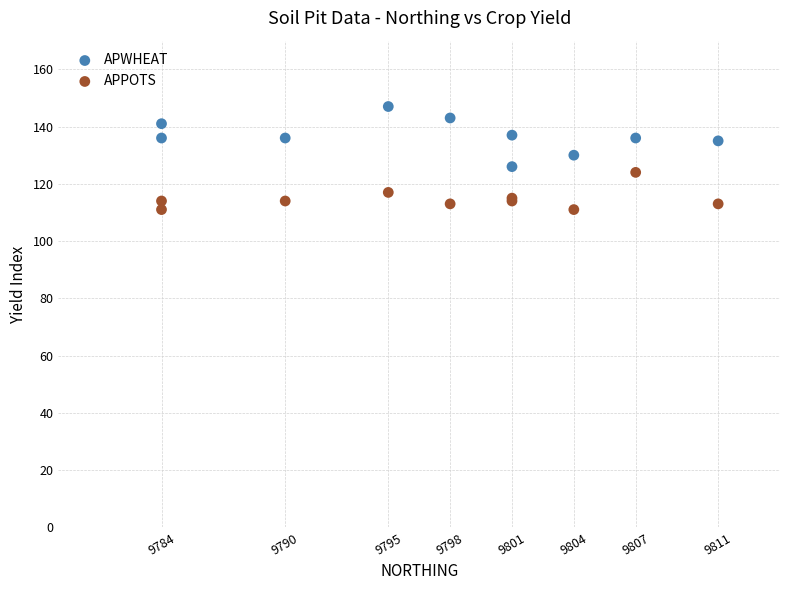

What is the X range (max minus min) for the scatter plot?

27